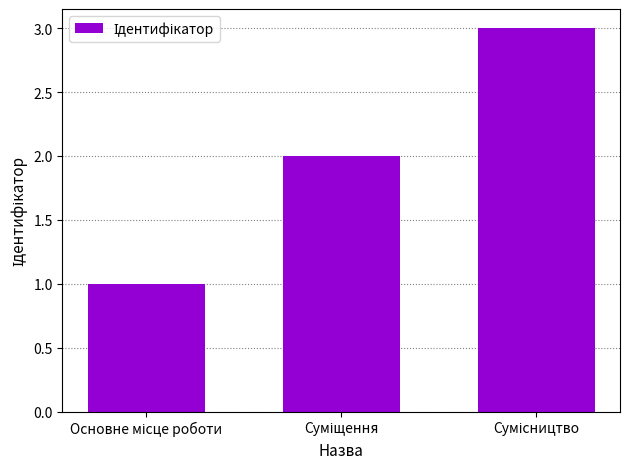

What is the greatest value displayed?

3